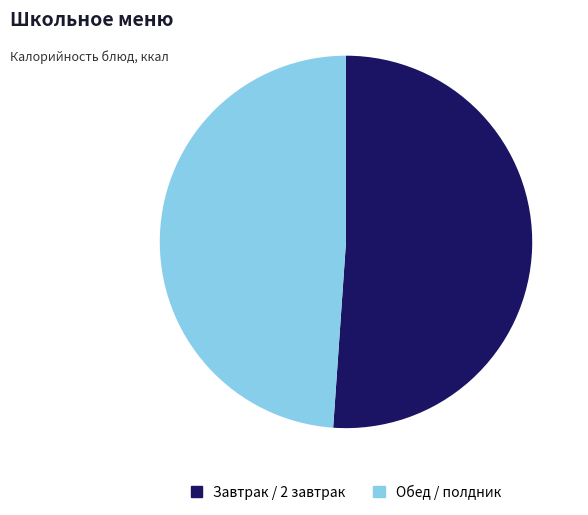

Which category has the biggest portion of the pie?

Завтрак / 2 завтрак